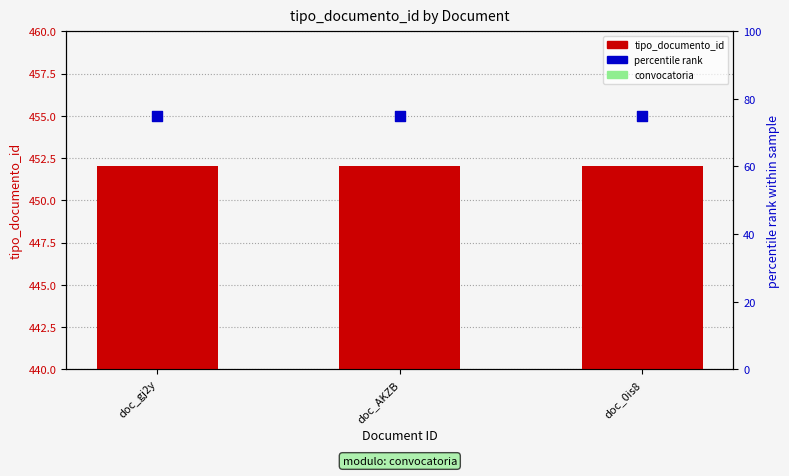

At how many categories does at least one series exceed 324?

3